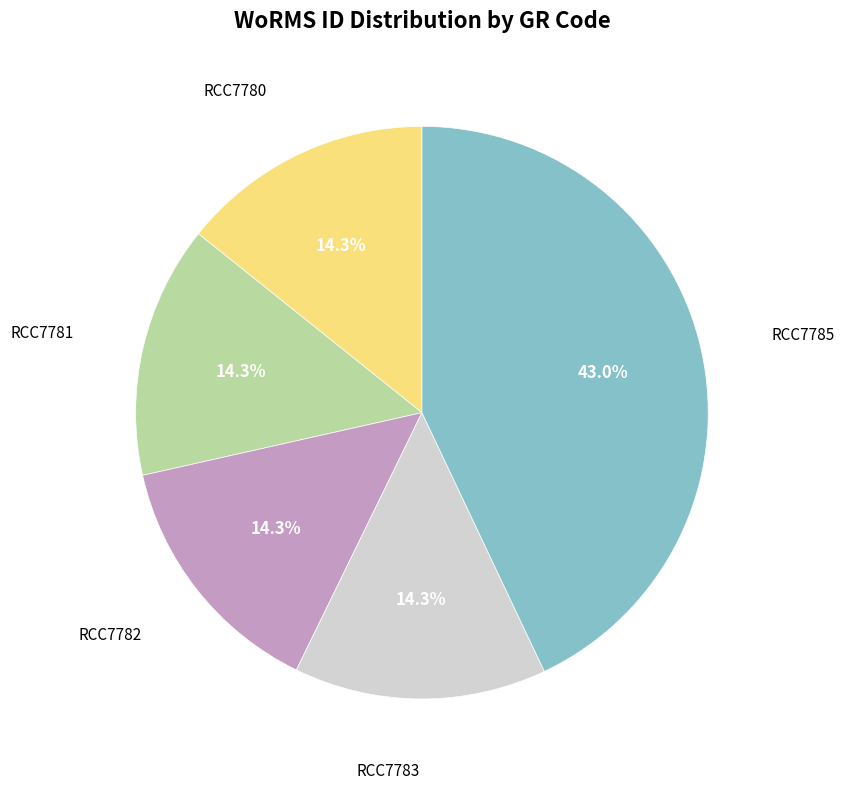

Is there any slice that represents more than half of the pie?

No